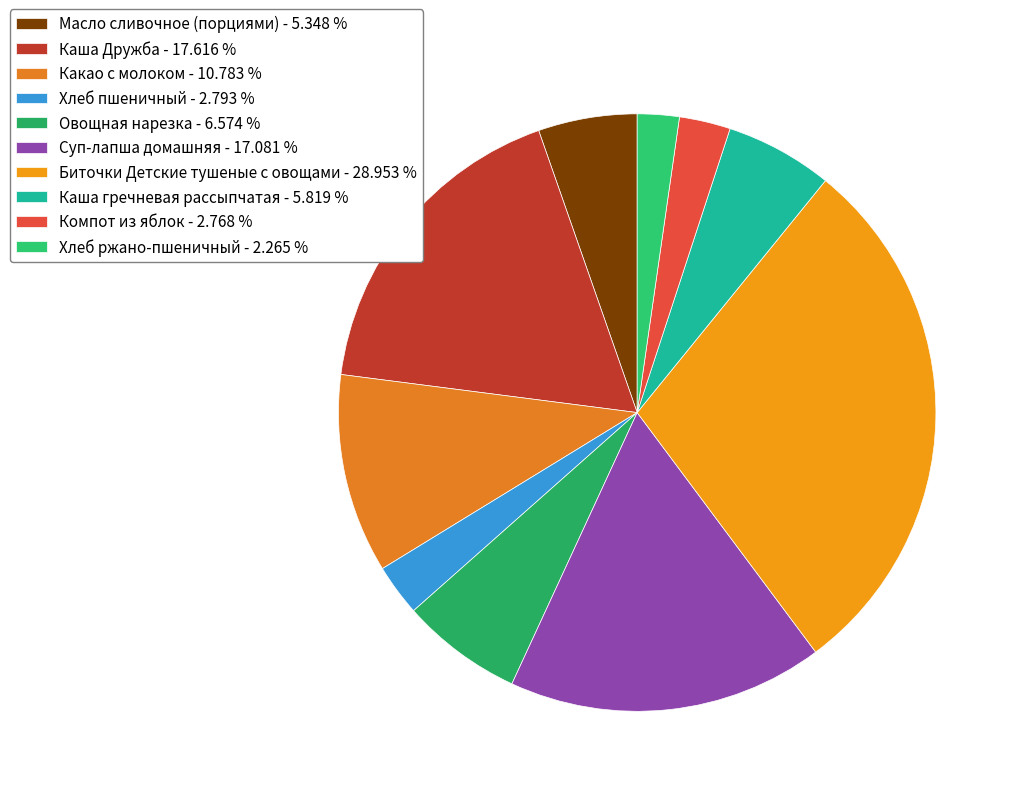

Rank the categories by value from highest to lowest.

Биточки Детские тушеные с овощами, Каша Дружба, Суп-лапша домашняя, Какао с молоком, Овощная нарезка, Каша гречневая рассыпчатая, Масло сливочное (порциями), Хлеб пшеничный, Компот из яблок, Хлеб ржано-пшеничный